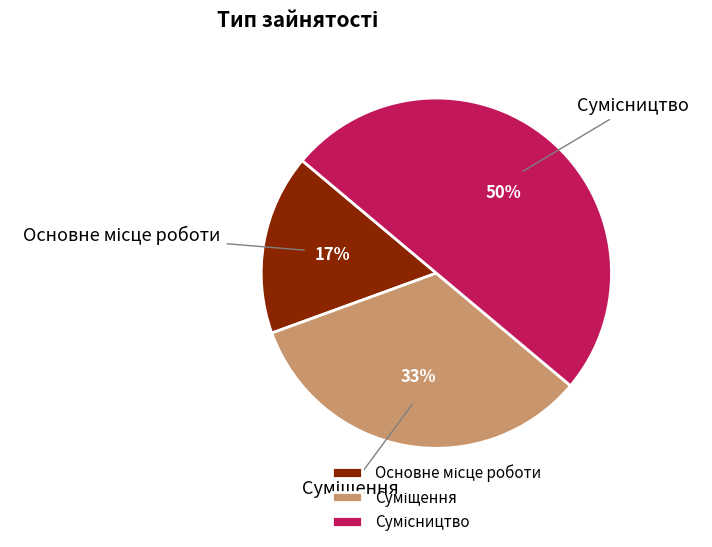

To the nearest percent, what is the average slice percentage?

33%